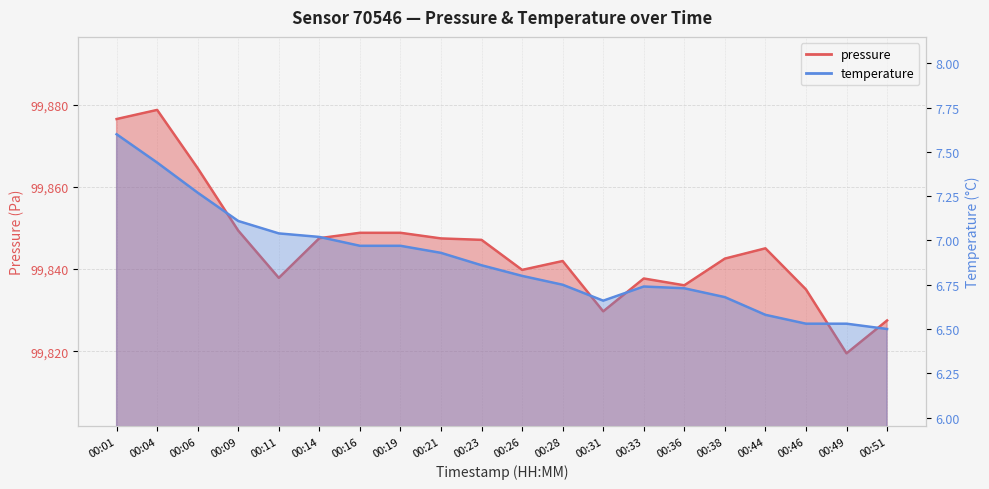

Rank the series at 00:21 from highest to lowest value.

pressure, temperature